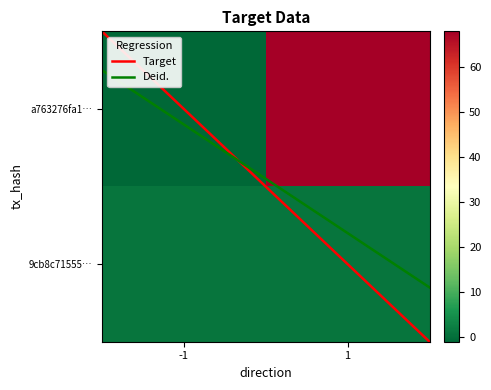

Rank the series by their maximum value, from highest to lowest.

a763276fa19a0f51379f52c1e3193a1cad5e44b, 9cb8c7155561c882e64ac0fb5884c96e7b6c01e